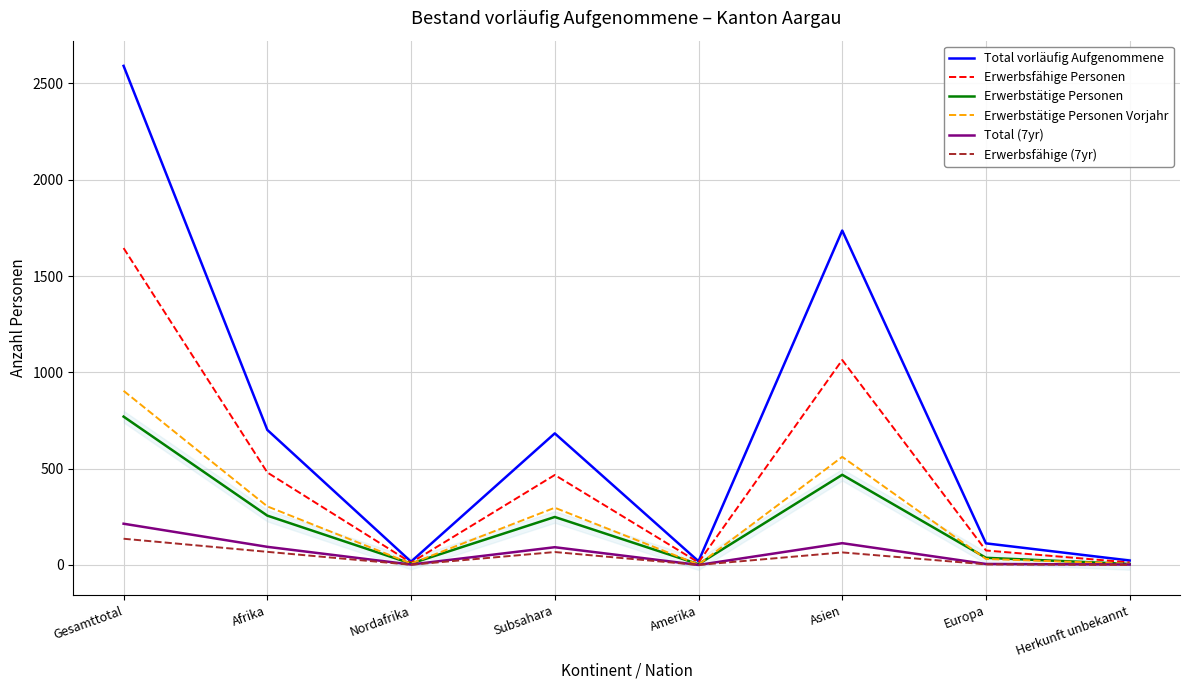

How many data points in Erwerbsfähige (7yr) are less than 65?

4